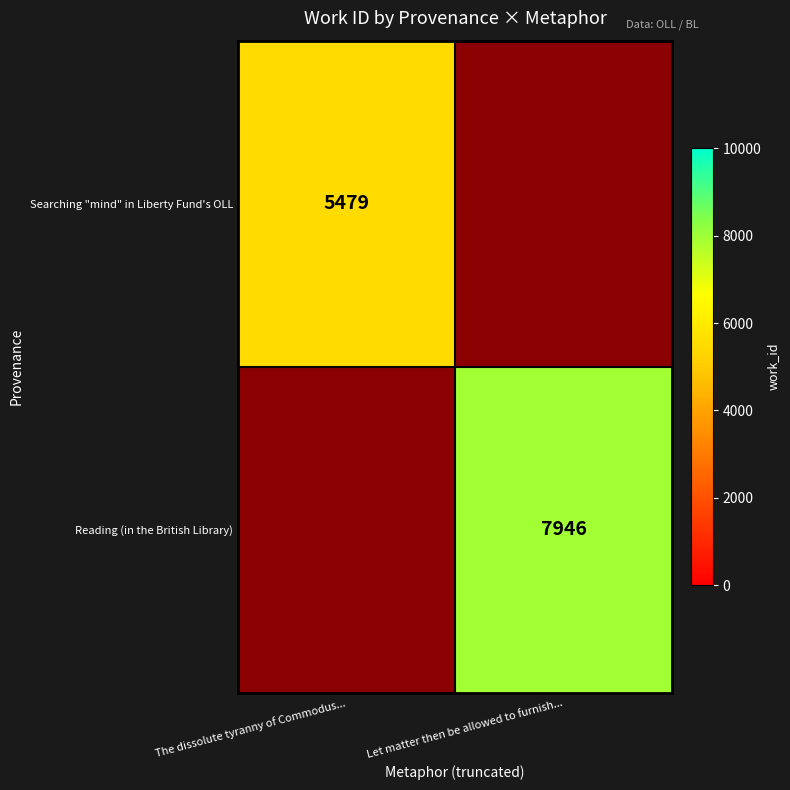

The value of Reading (in the British Library) at Let matter then be allowed to furnish... is 11967. True or false?

False